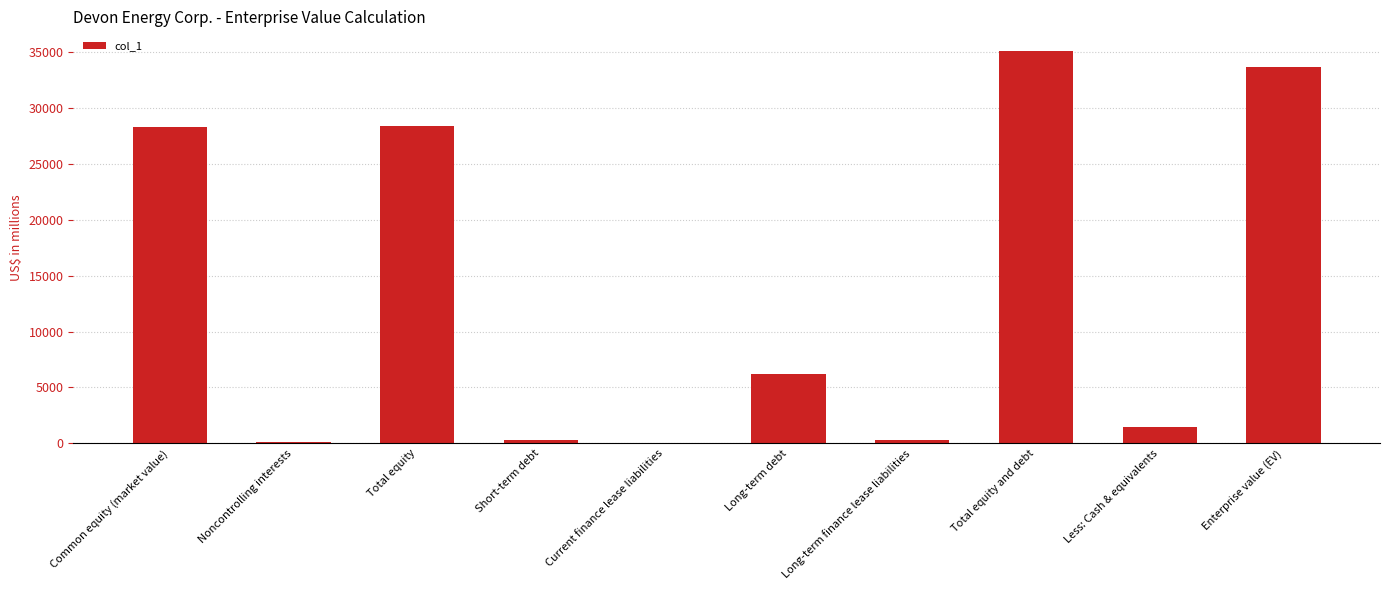

What is the ratio of the value at Enterprise value (EV) to the value at Common equity (market value)?

1.2